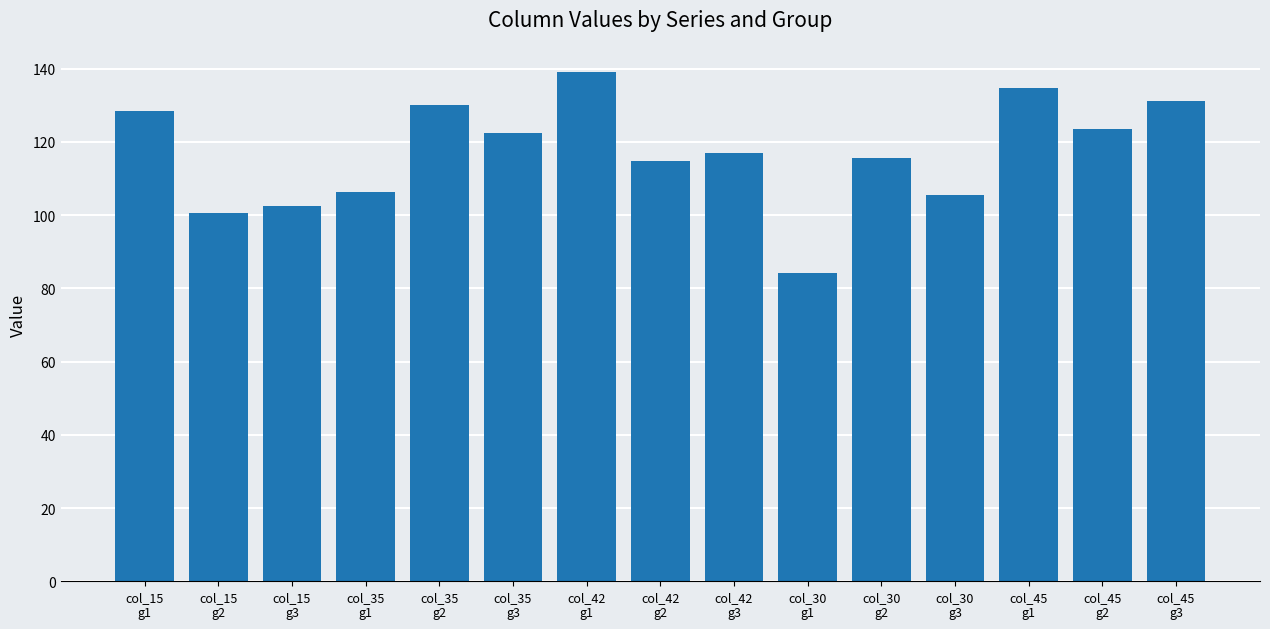

True or false: the data shows 123.5 at col_45
g2.

True